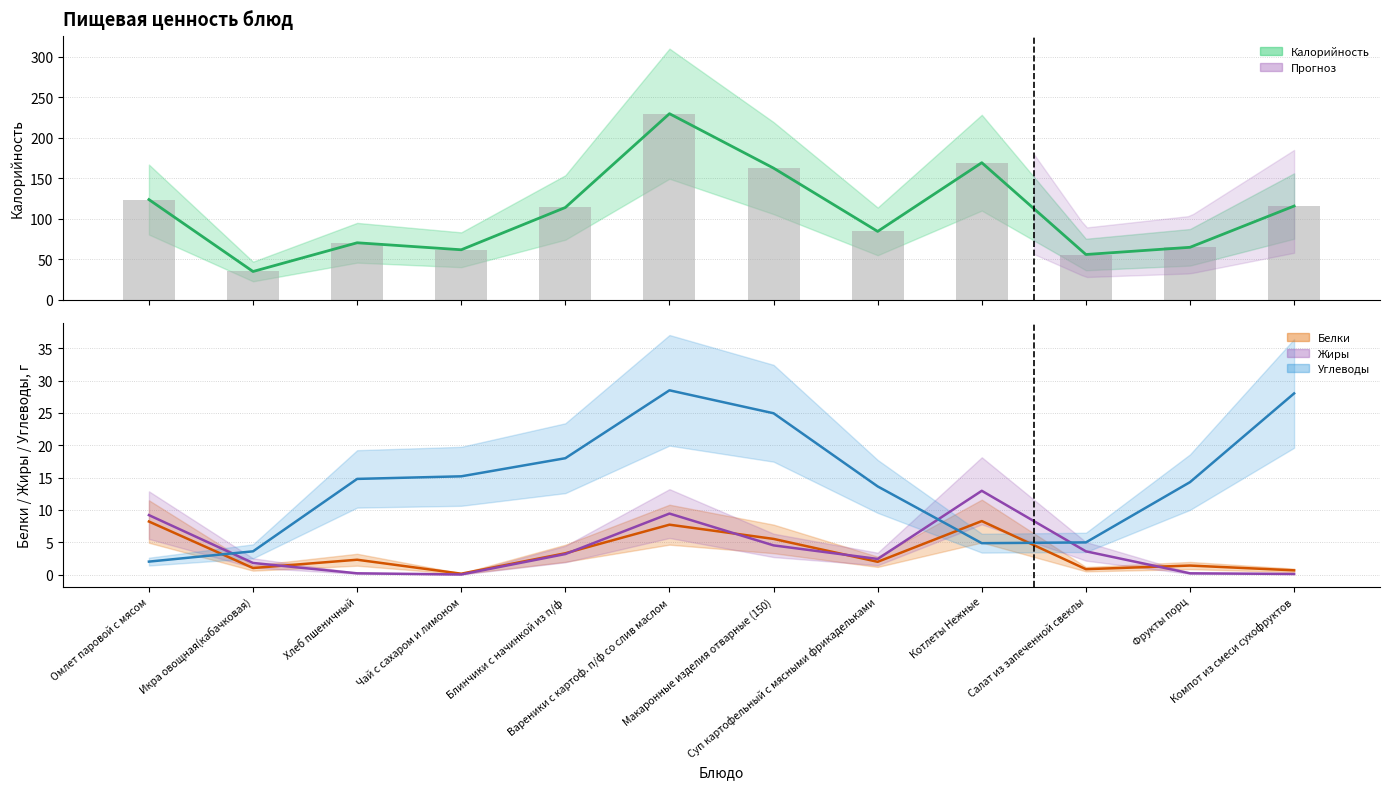

How many values in the Калорийность series exceed 113?

6